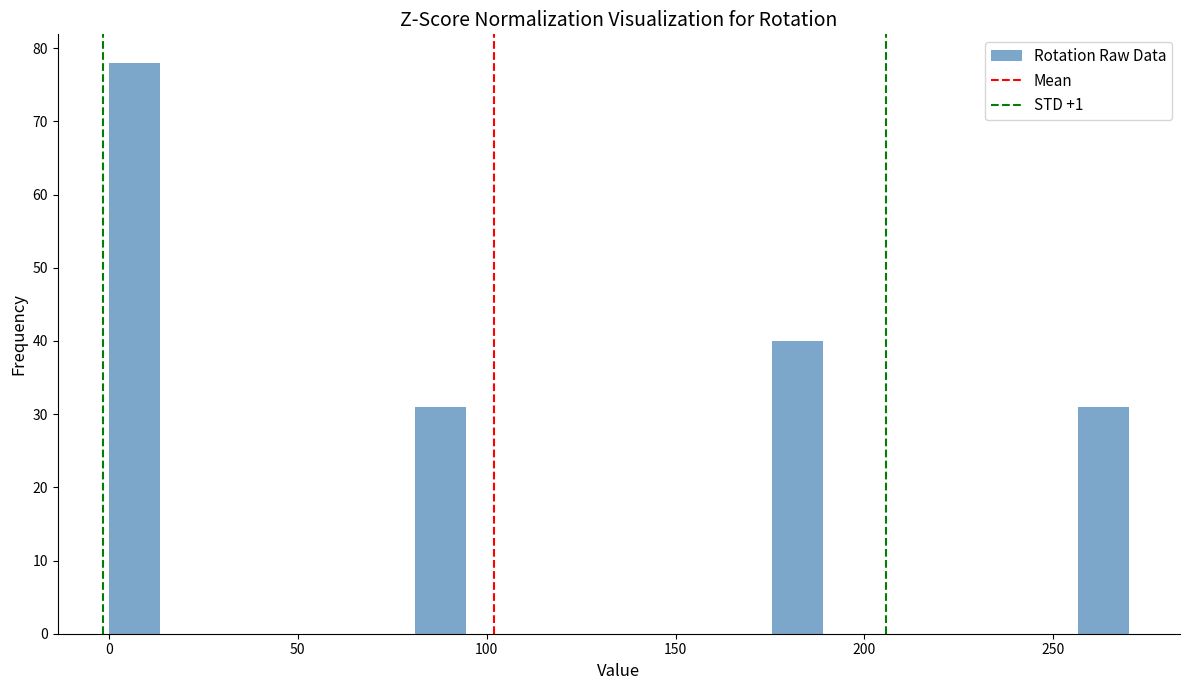

Read against the x-axis, roughly where is the centre of the tallest bar?

5